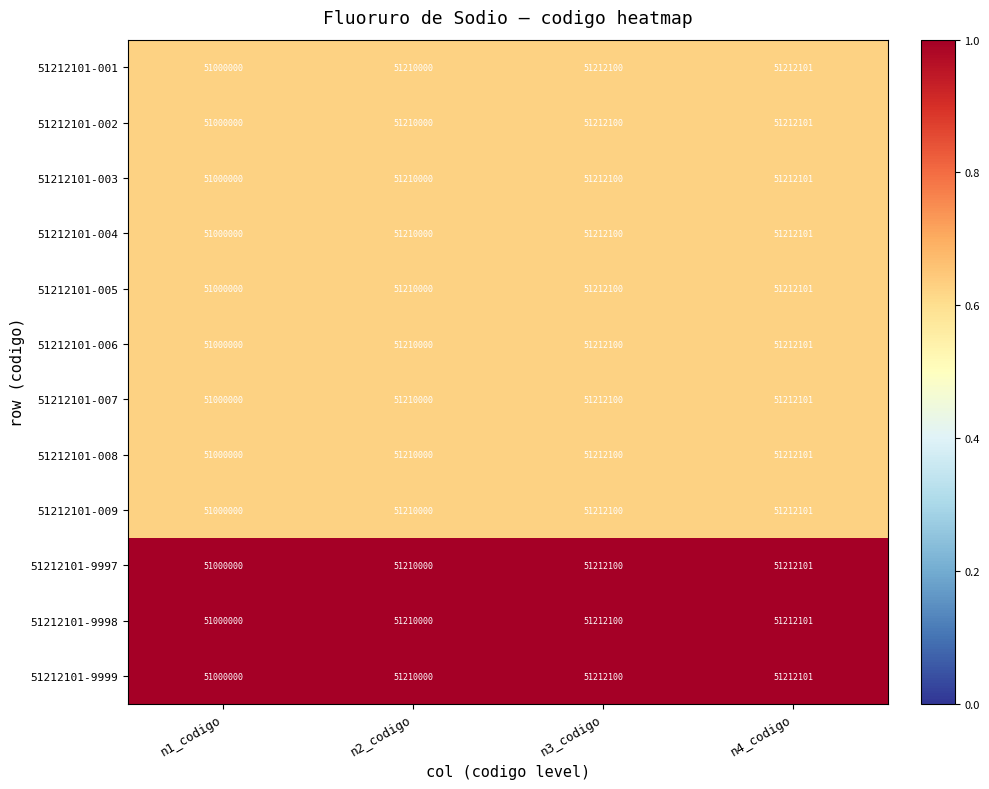

What is the sum of the 51212101-001 values at n3_codigo and n4_codigo?

102424201